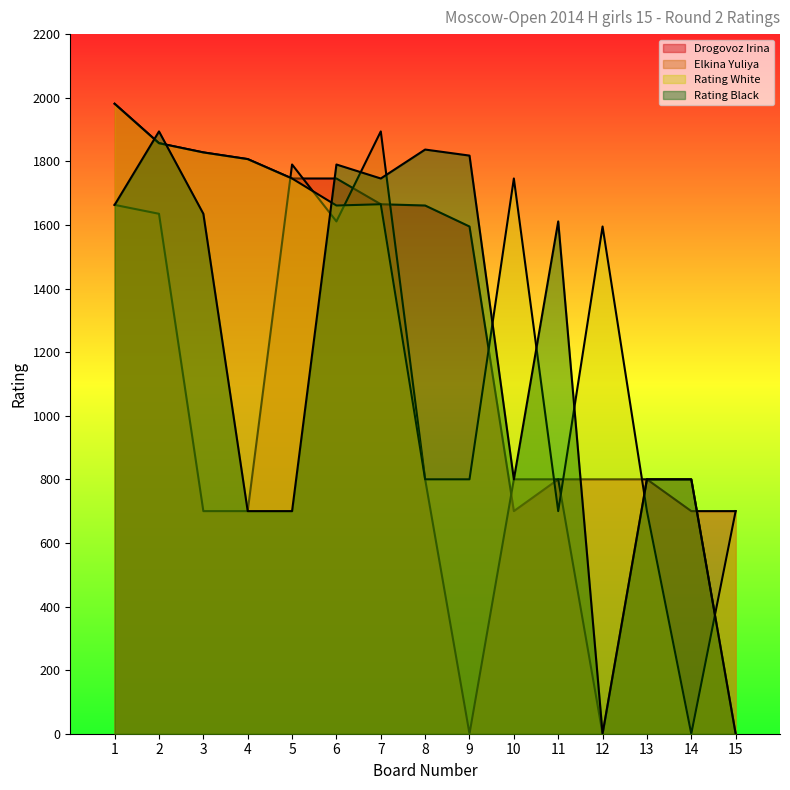

Where does the Drogovoz Irina series first go above 1661?

1